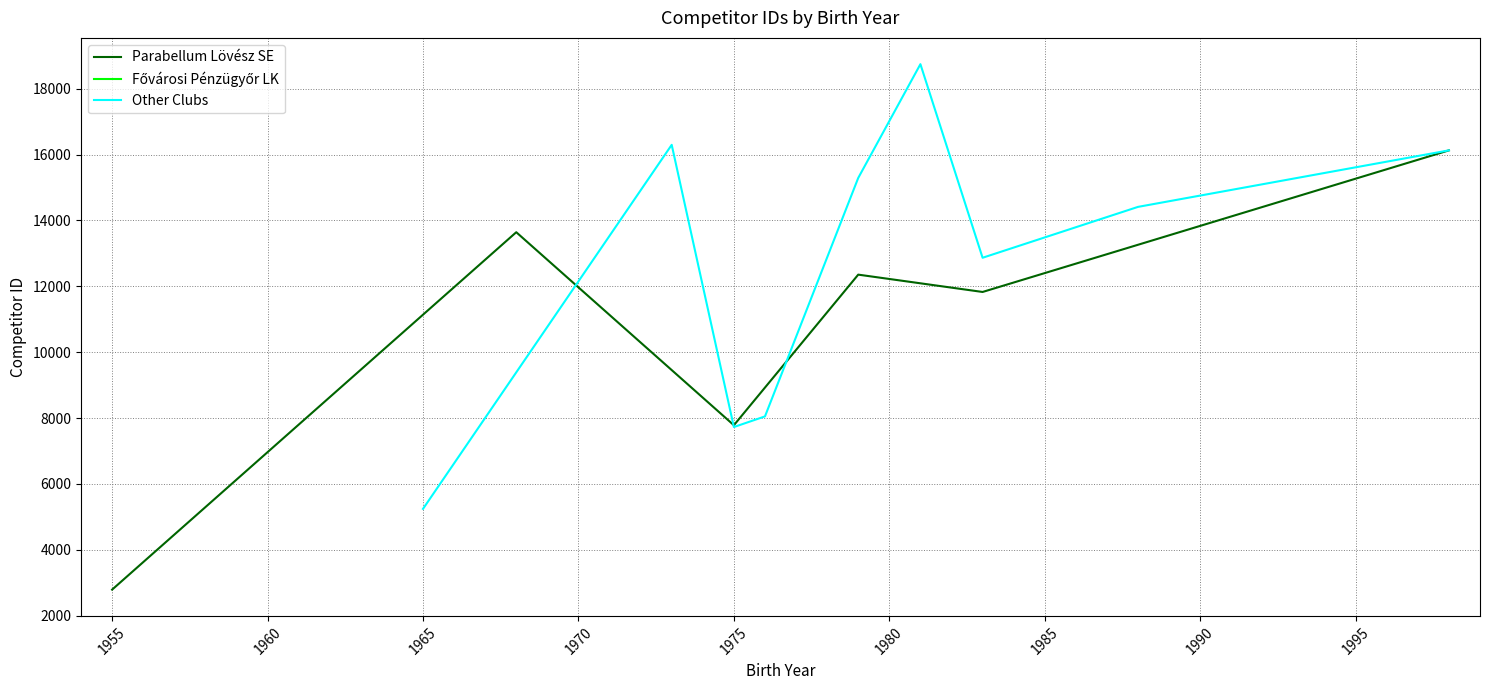

At which label is Parabellum Lövész SE closest to 9461?

1975